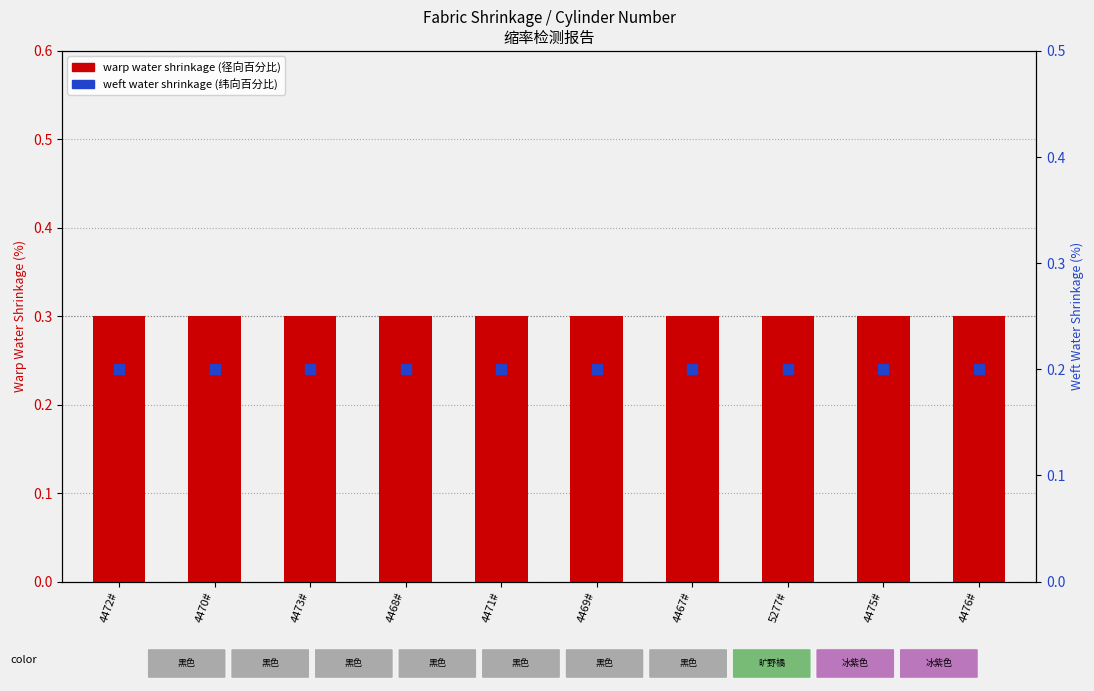

Which series has the largest Y range (max minus min)?

warp water shrinkage